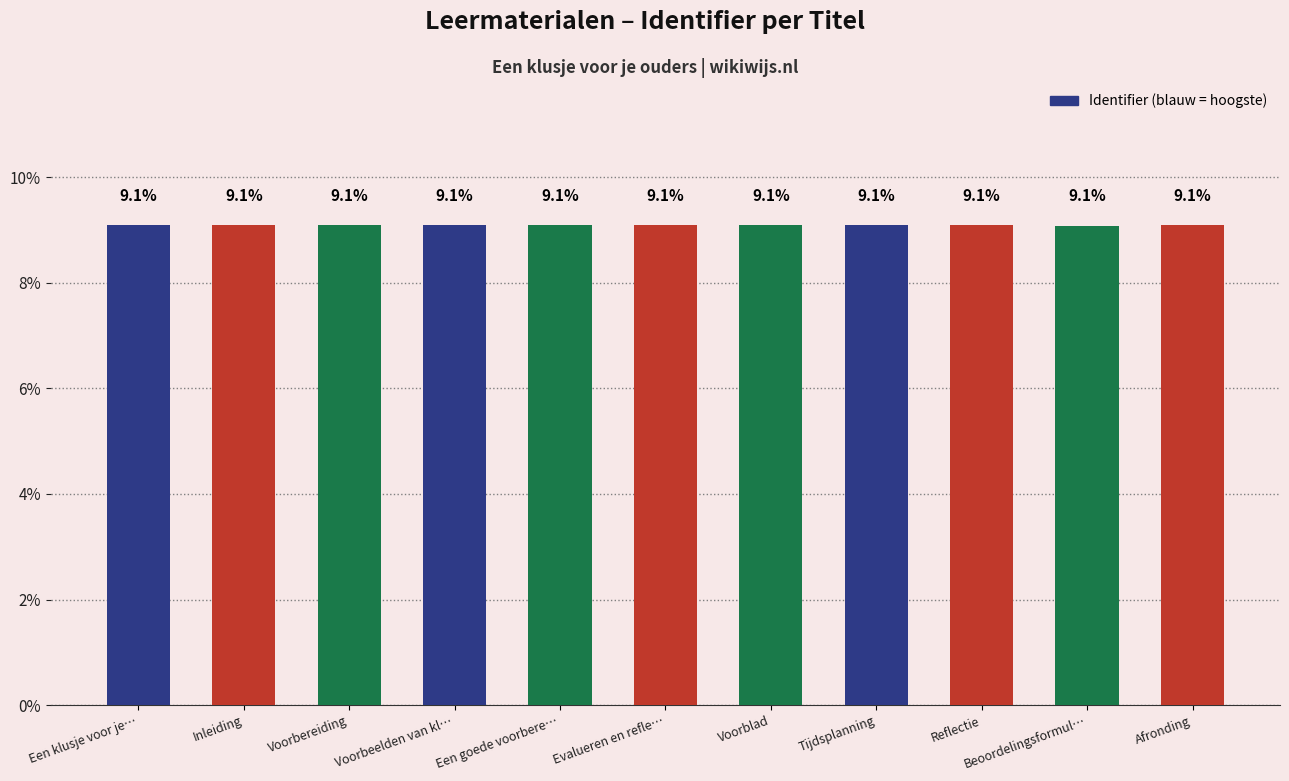

What position from the left is Voorbeelden van kl…?

4